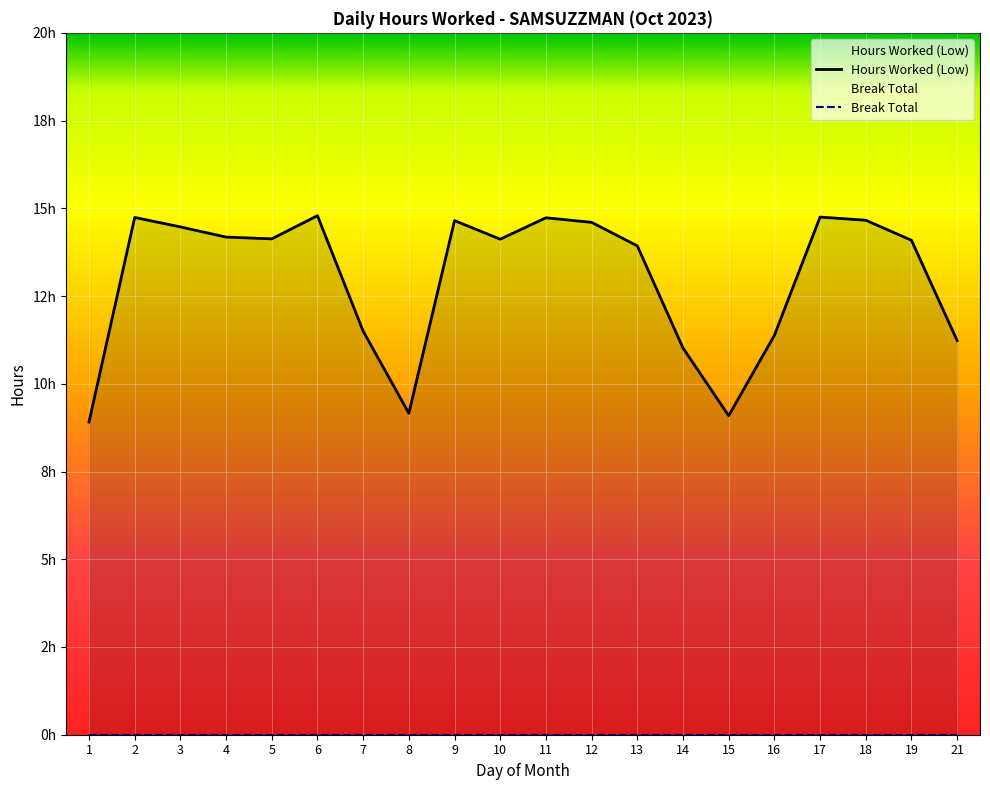

Rank the series at 13 from lowest to highest value.

Break Total, Hours Worked (Low)